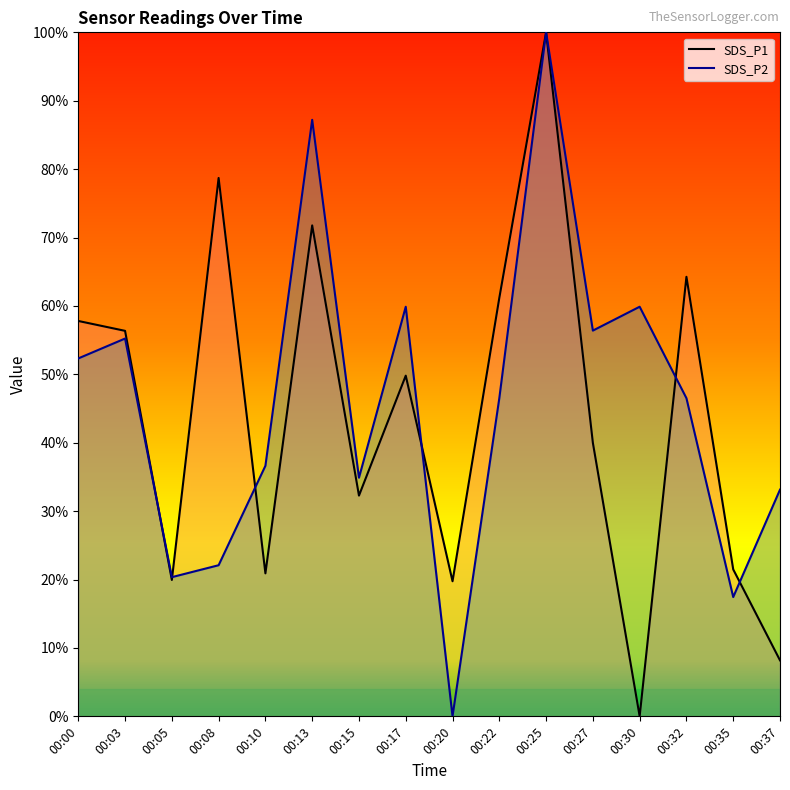

At which label is SDS_P1 closest to 50?

00:17